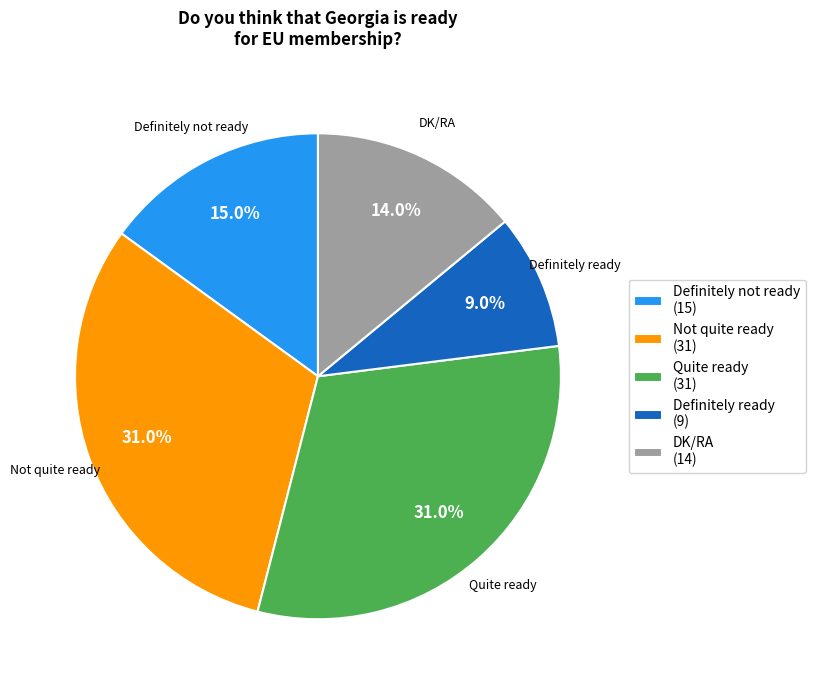

Does Definitely not ready represent more than half of the total?

No